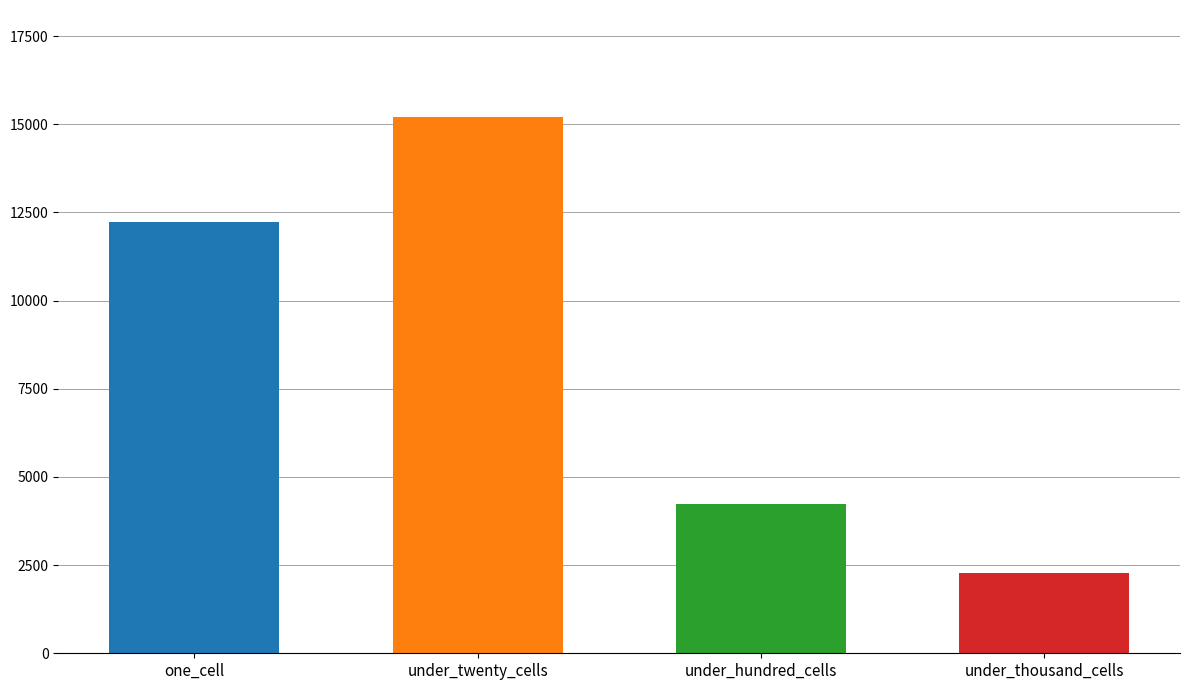

The value of under_twenty_cells at 2012-12-11 is 4556. True or false?

False